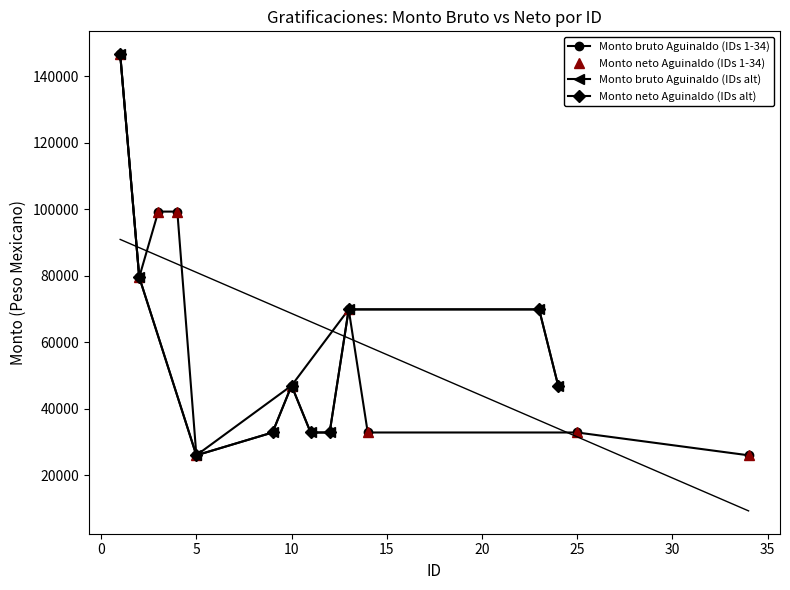

What is the greatest value displayed?

146641.3